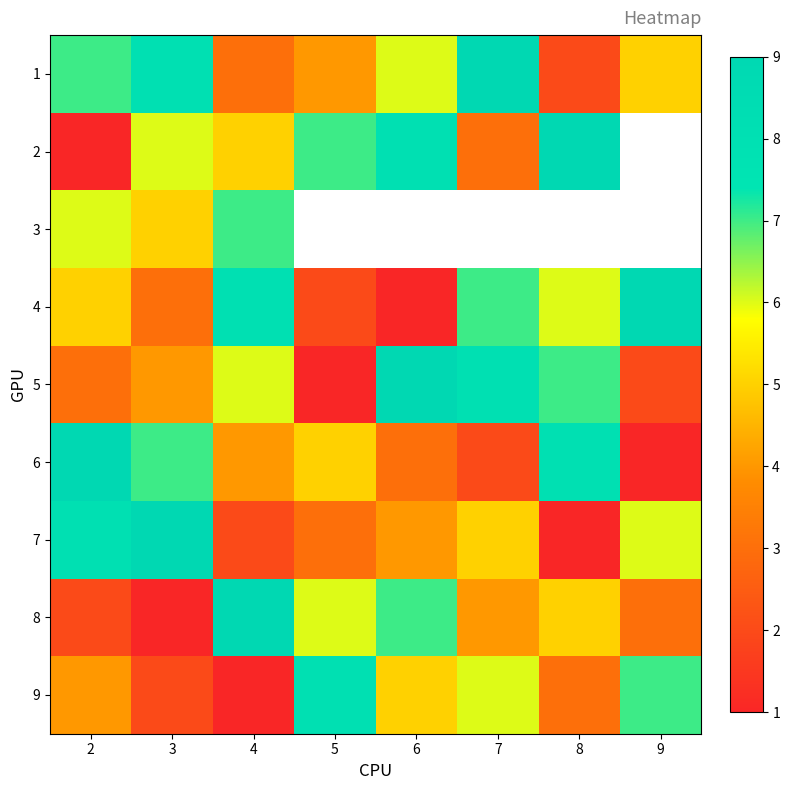

What is the greatest value displayed?

9.0